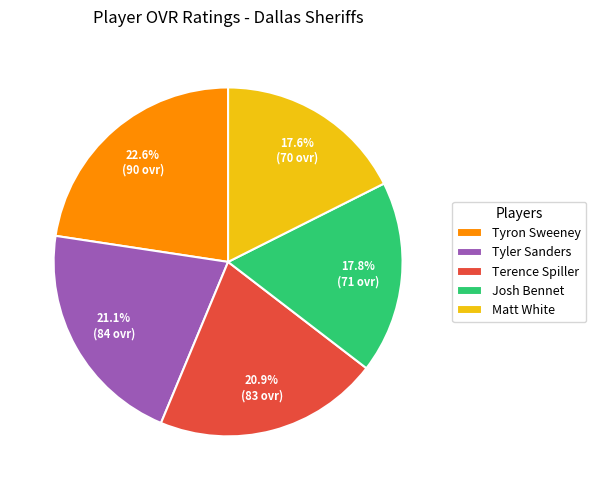

Does Josh Bennet represent more than half of the total?

No